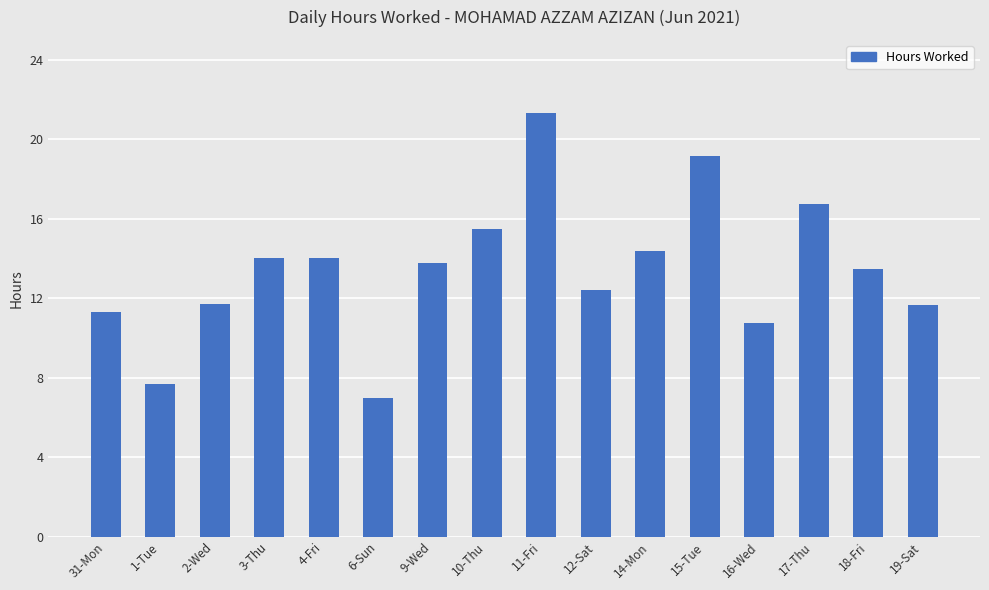

Approximately how many times larger is the value at 1-Tue compared to 12-Sat?

0.6